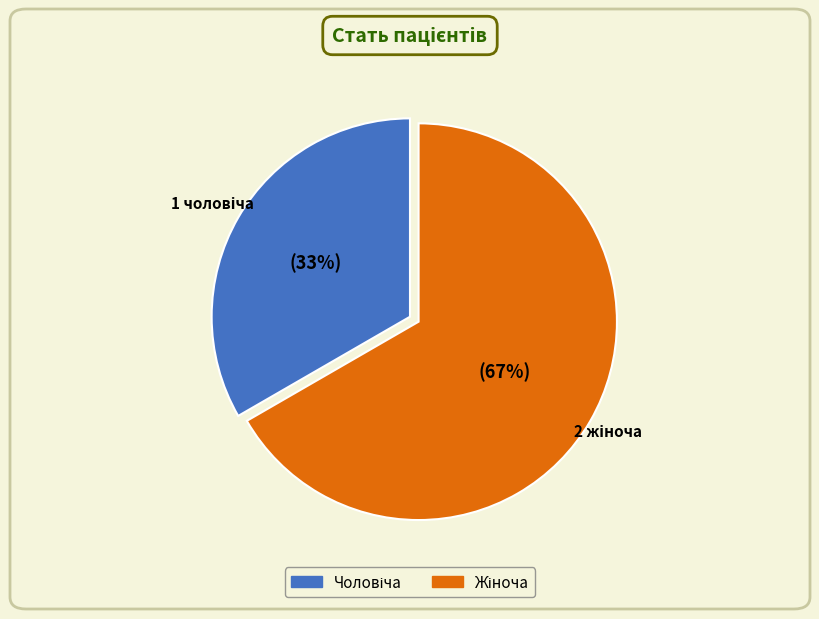

To the nearest percent, what is the average slice percentage?

50%